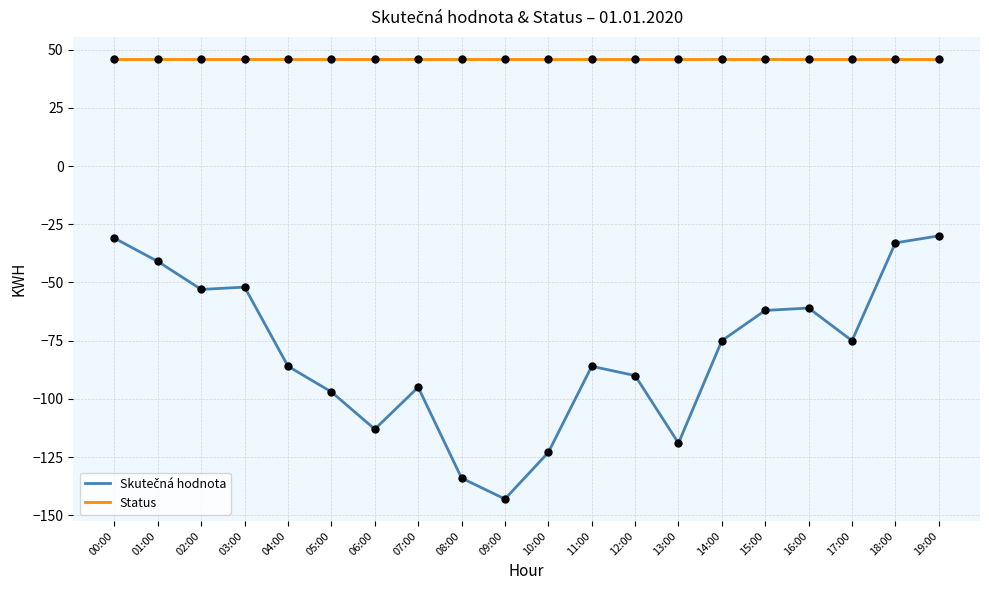

Which series has the largest total across all categories?

Status